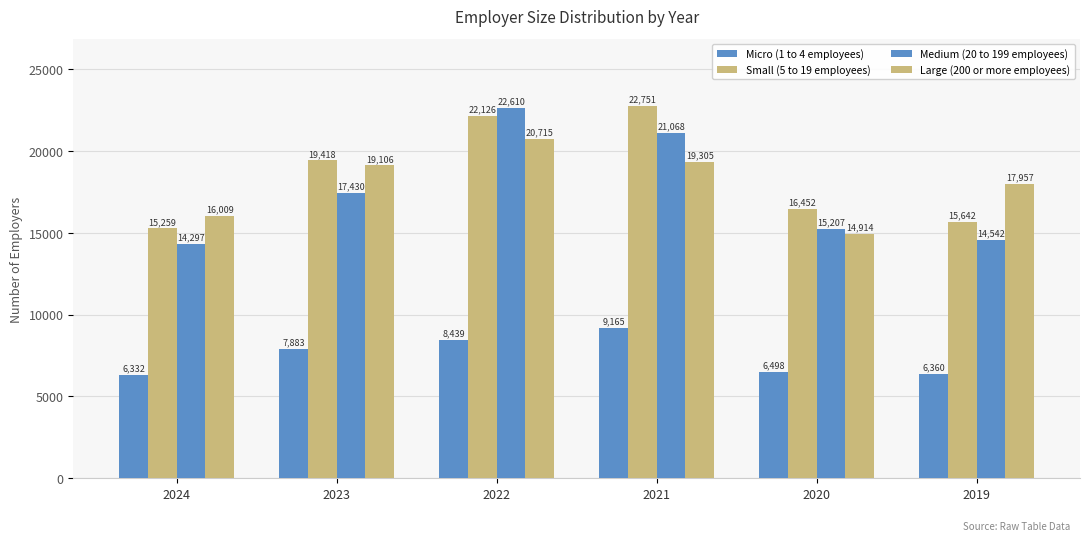

Count the number of categories in the chart.

6